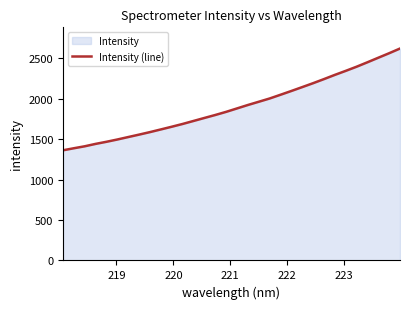

What is the value of the 5th point from the left?

1467.5